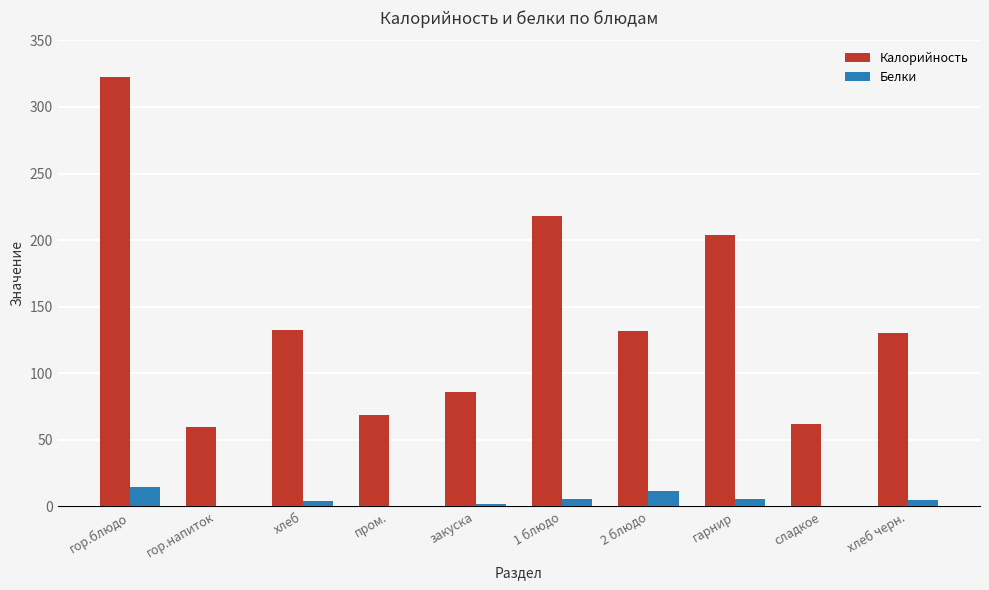

Read the Калорийность value at гор.блюдо.

322.4